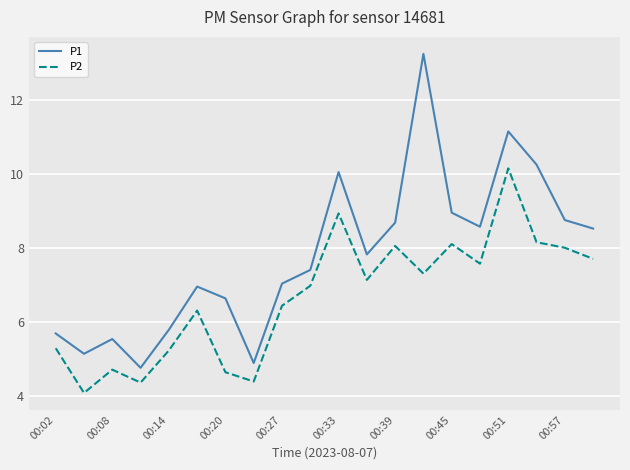

Which series has the largest total across all categories?

P1